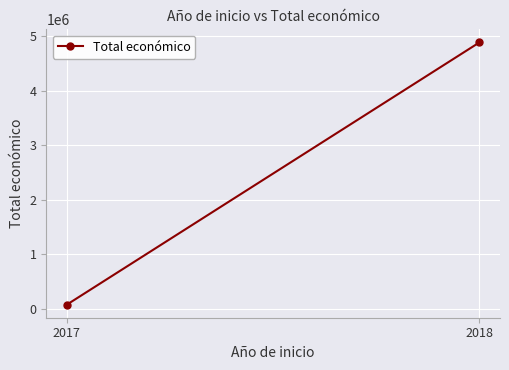

What is the difference between the maximum and minimum values?

4809347